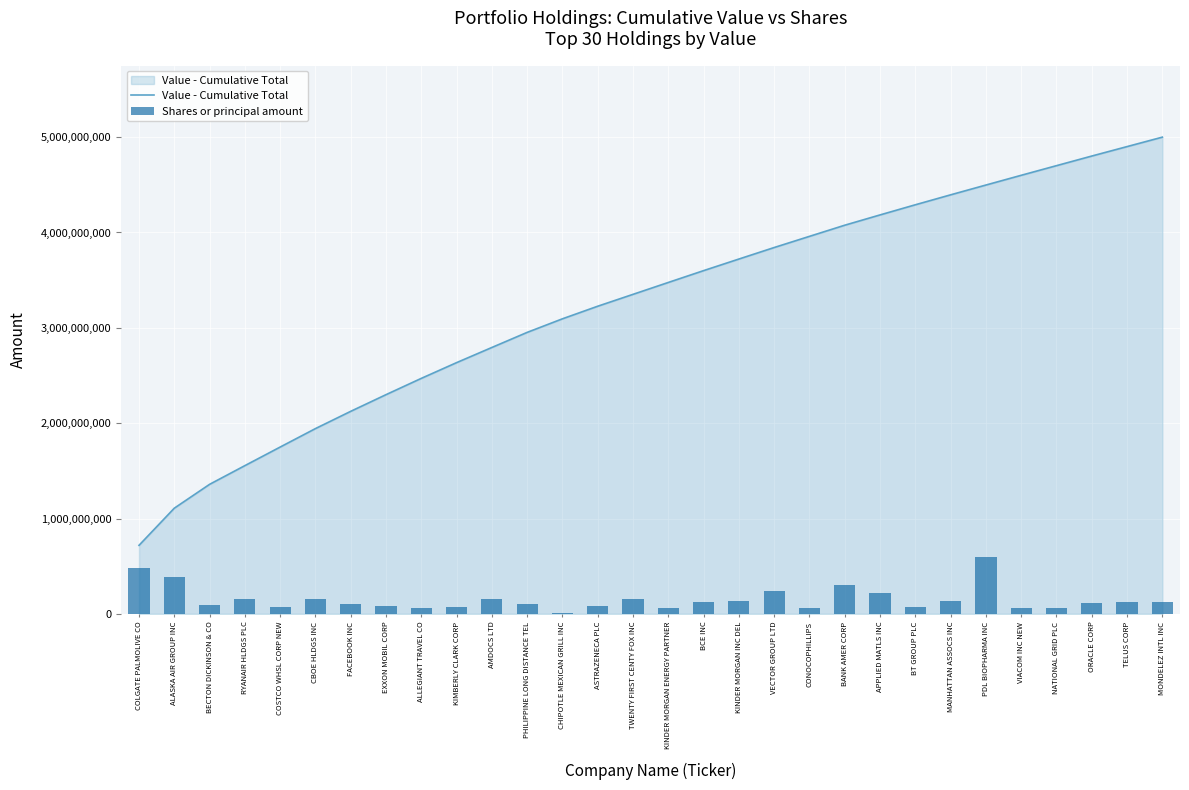

What is the difference between the highest and lowest values at BANK AMER CORP?

3777163292.4